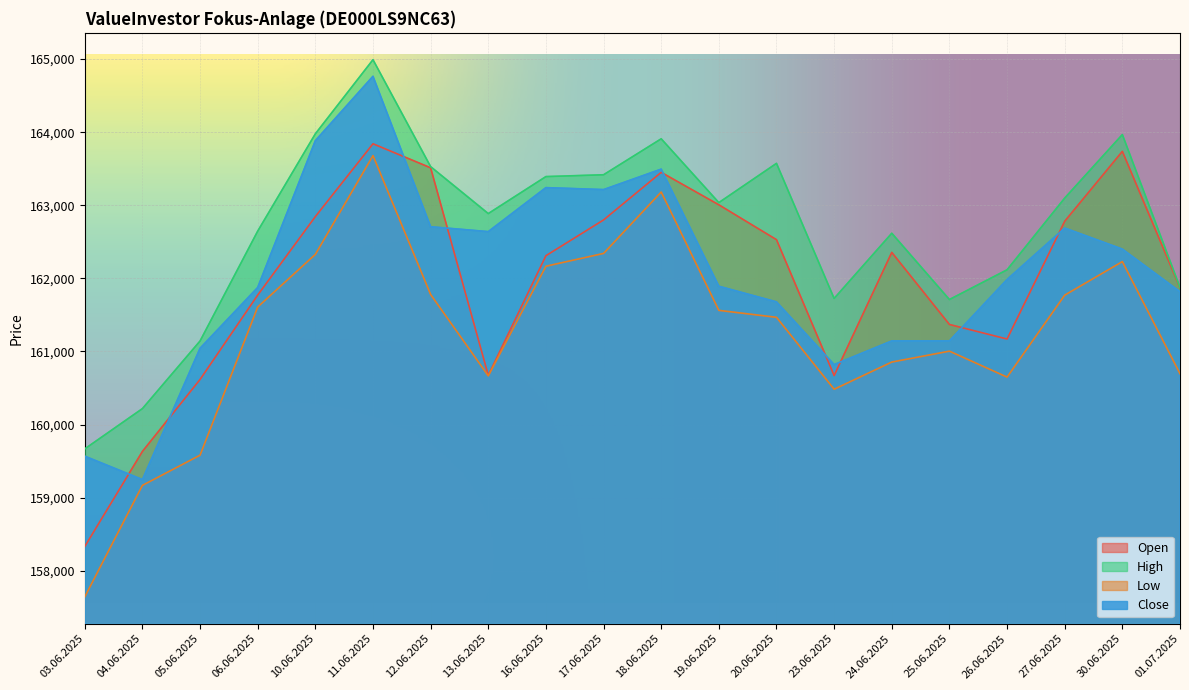

How many data points does each series have?

20